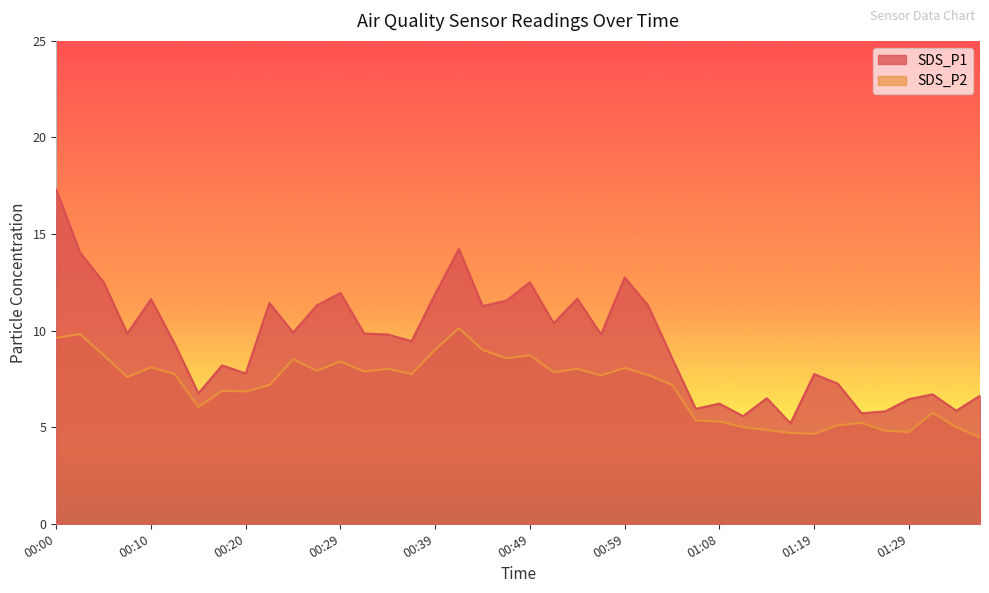

What is the label of the 8th point from the left?

00:17